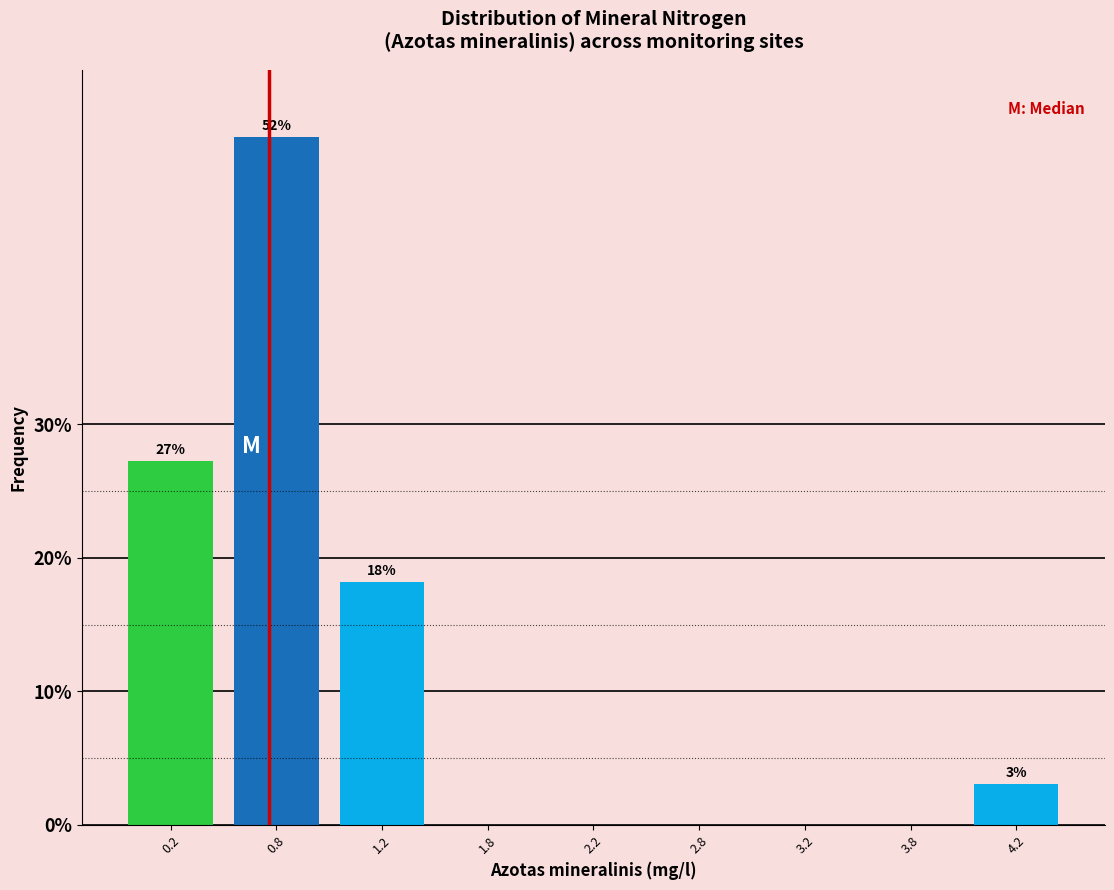

Reading left to right, what are all the values shown in this chart?

0.2=27.3	0.8=51.5	1.2=18.2	1.8=0.0	2.2=0.0	2.8=0.0	3.2=0.0	3.8=0.0	4.2=3.0